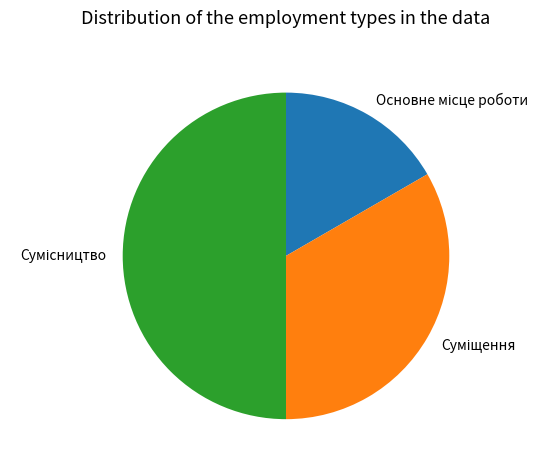

The Сумісництво slice represents 41% of the pie. True or false?

False